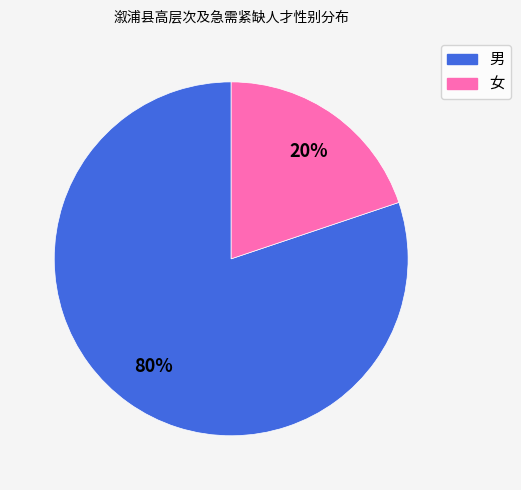

Is 男 the majority of the pie?

Yes